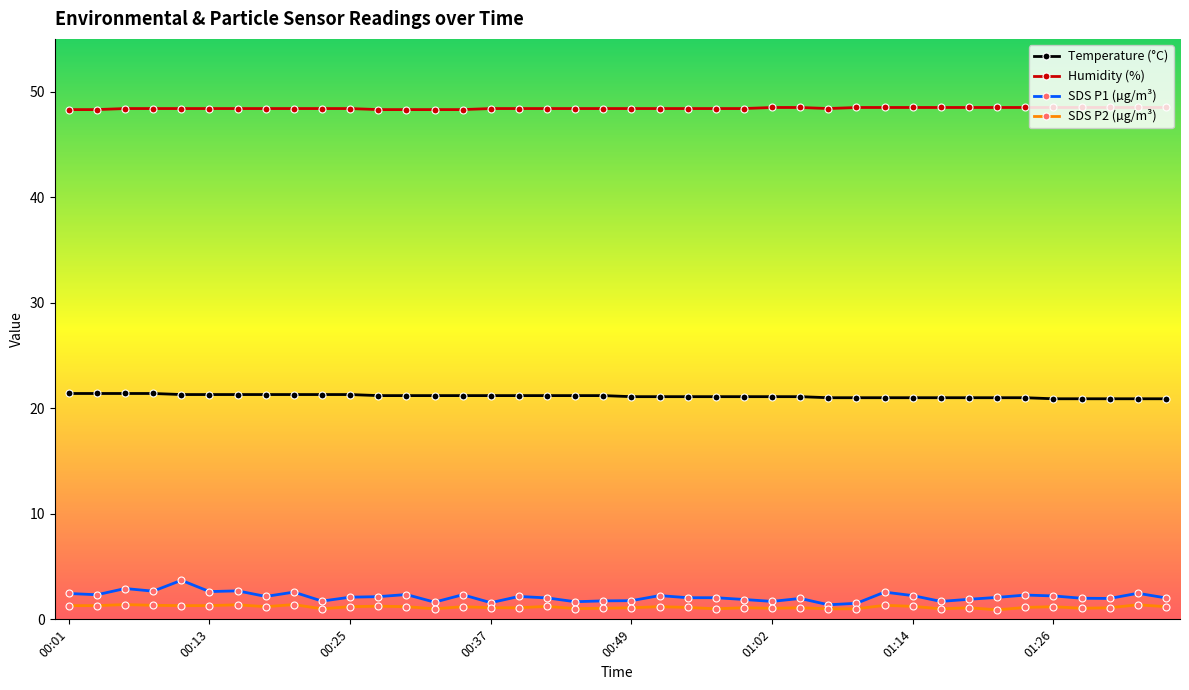

In SDS P2 (µg/m³), how many points are higher than both neighbors (excluding endpoints)?

13